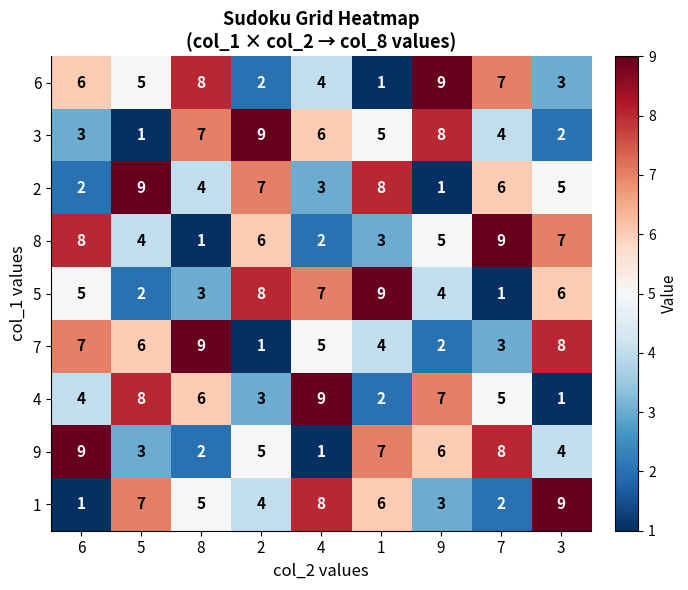

The value of 9 at 1 is 7. True or false?

True